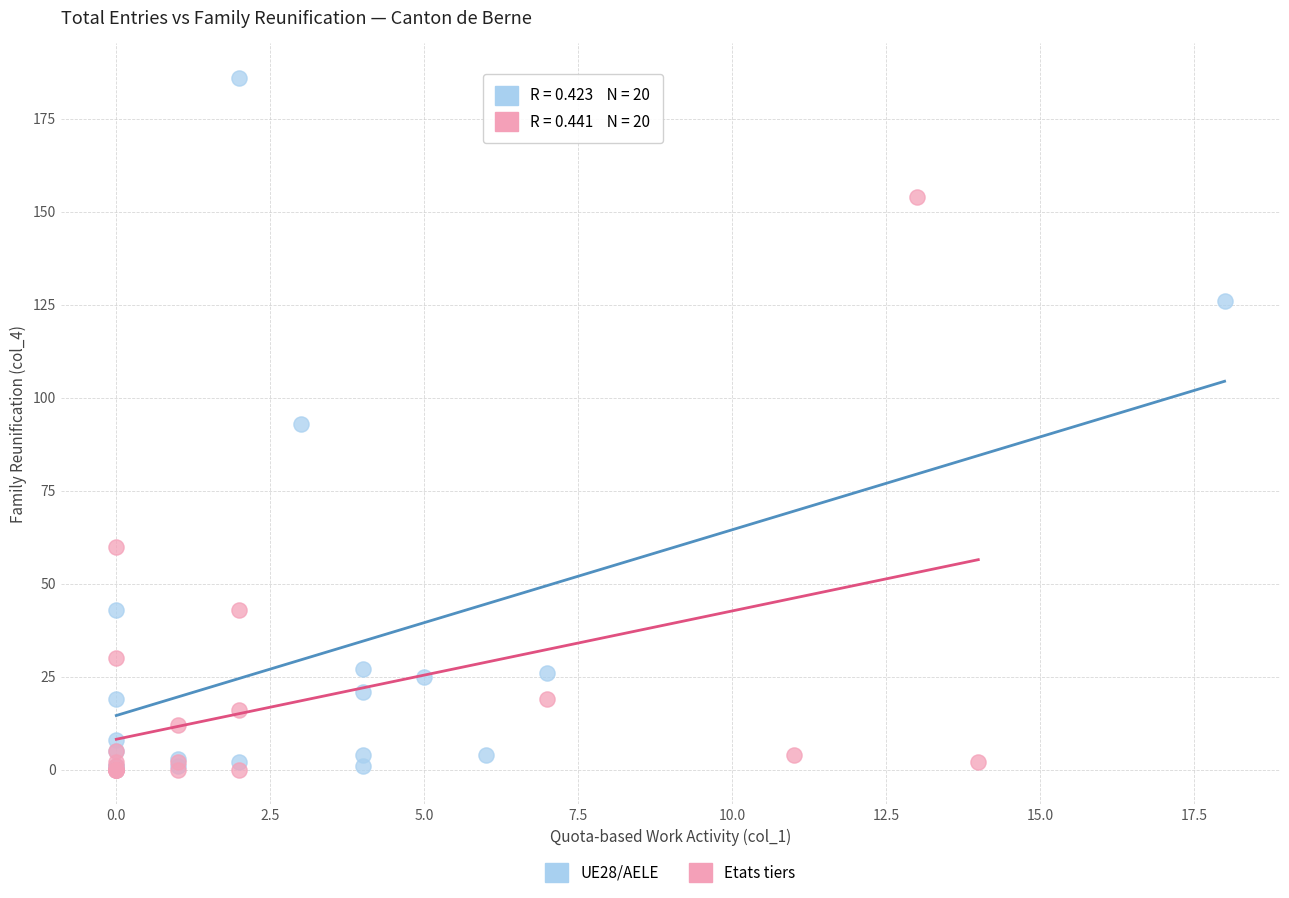

Which series reaches the maximum Y coordinate?

UE28/AELE